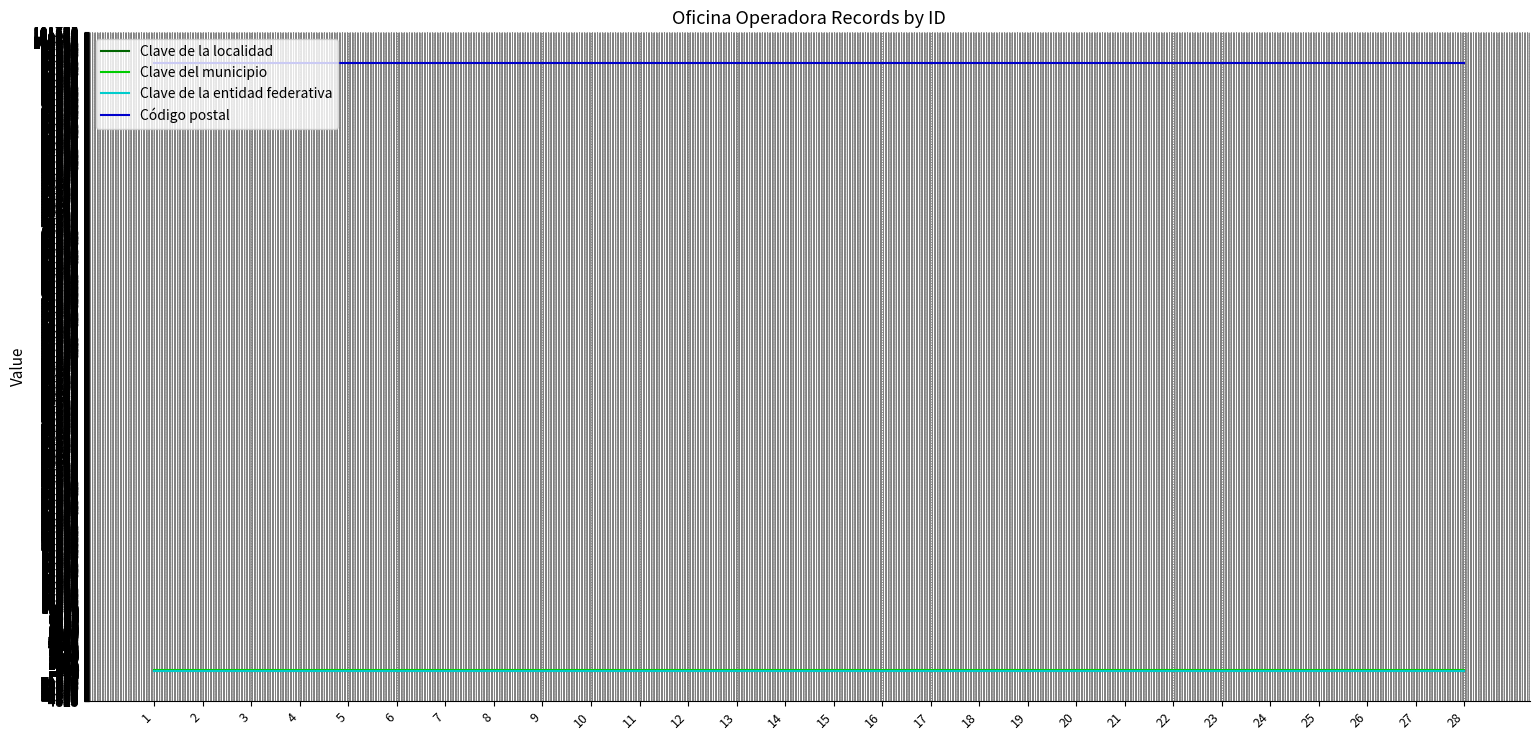

Between 16 and 6, which is larger?

16